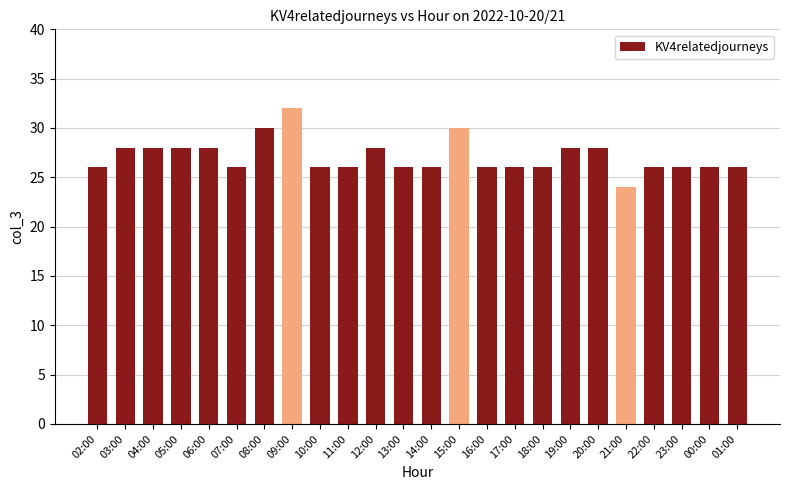

Reading right to left, extract all data points from this chart.

26	26	26	26	24	28	28	26	26	26	30	26	26	28	26	26	32	30	26	28	28	28	28	26